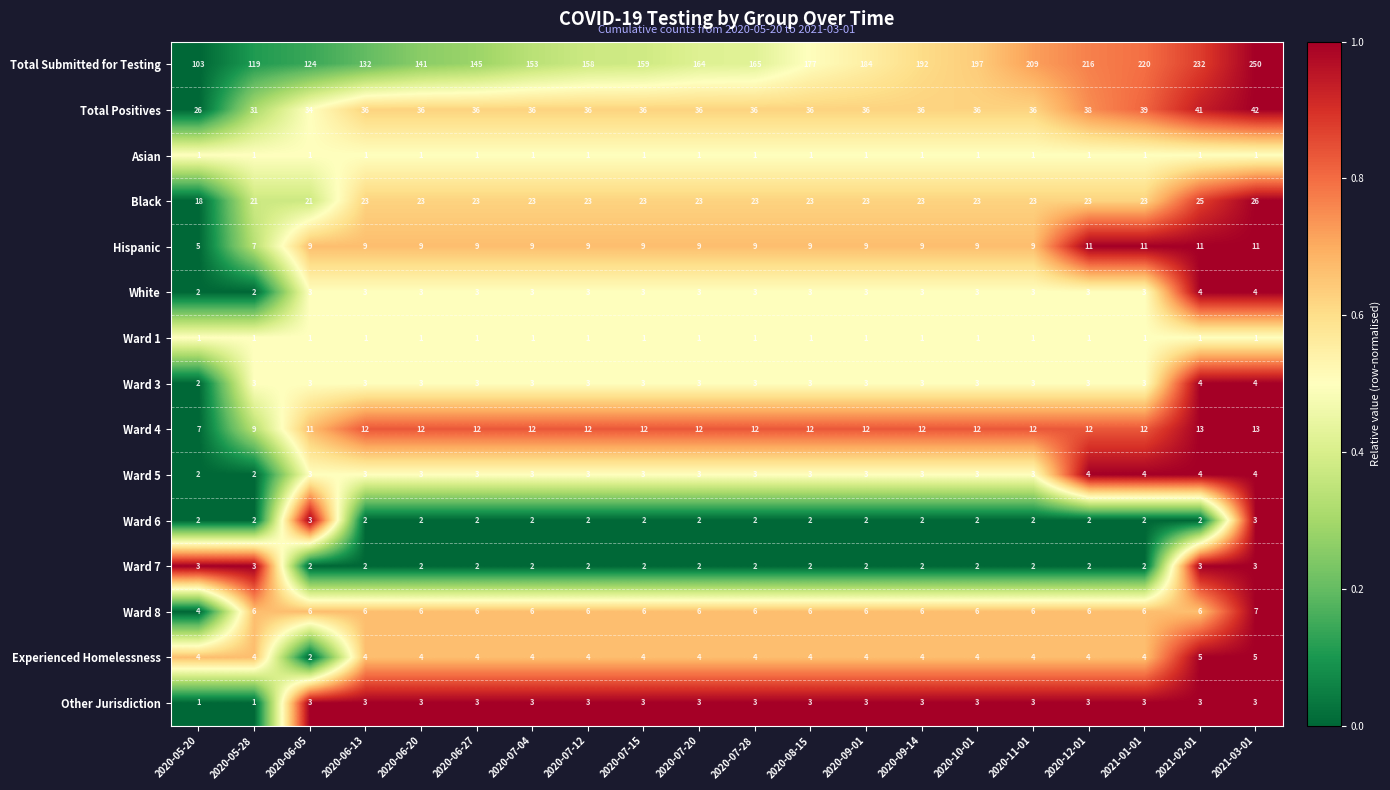

The value of Experienced Homelessness at 2020-06-05 is 2. True or false?

True